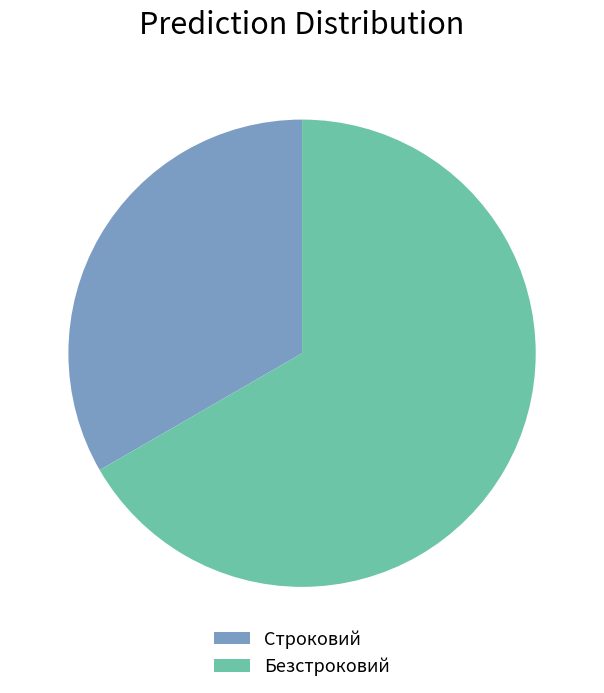

Combined, do Безстроковий and Строковий account for over 50%?

Yes